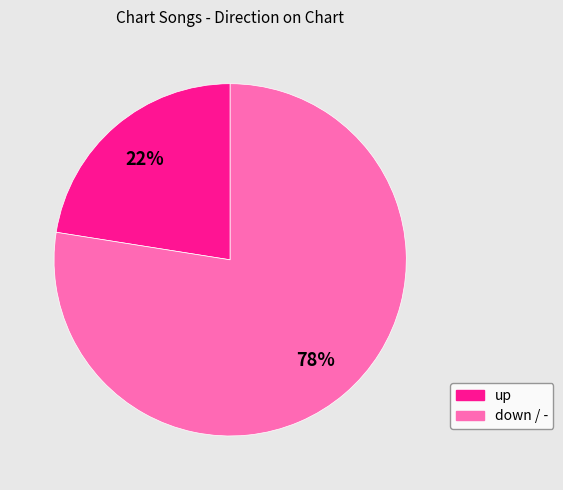

To the nearest percent, what is the average slice percentage?

50%